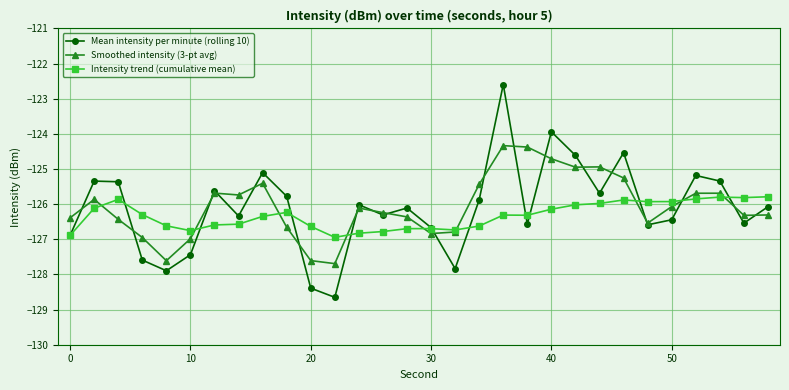

Which series has the largest range (max minus min)?

Mean intensity per minute (rolling 10)